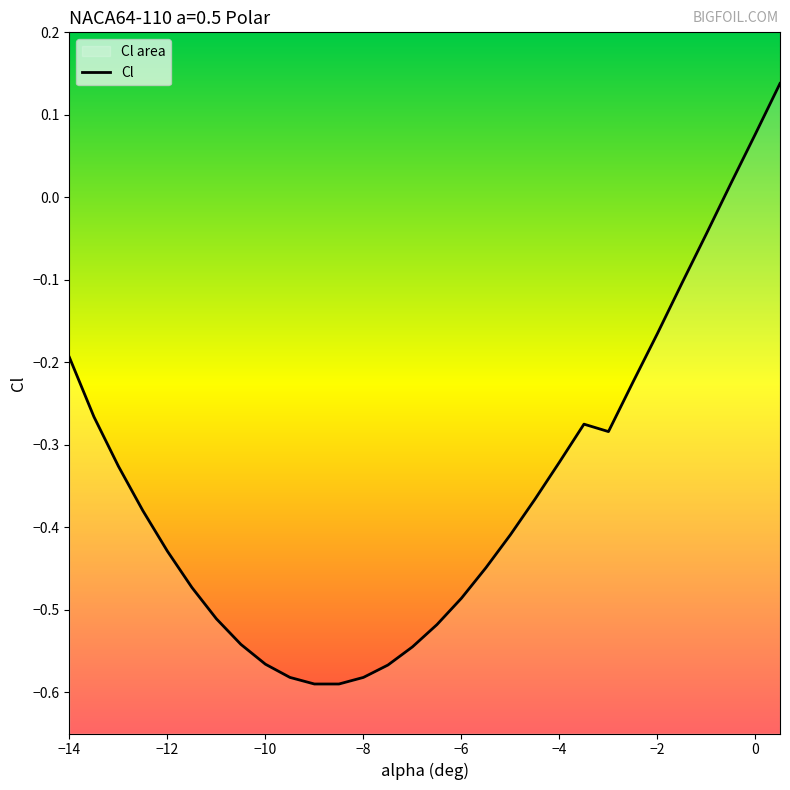

Reading left to right, extract all data points from this chart.

-14=-0.2	-13.5=-0.3	-13=-0.3	-12.5=-0.4	-12=-0.4	-11.5=-0.5	-11=-0.5	-10.5=-0.5	-10=-0.6	-9.5=-0.6	-9=-0.6	-8.5=-0.6	-8=-0.6	-7.5=-0.6	-7=-0.5	-6.5=-0.5	-6=-0.5	-5.5=-0.4	-5=-0.4	-4.5=-0.4	-4=-0.3	-3.5=-0.3	-3=-0.3	-2.5=-0.2	-2=-0.2	-1.5=-0.1	-1=-0.0	-0.5=0.0	0=0.1	0.5=0.1